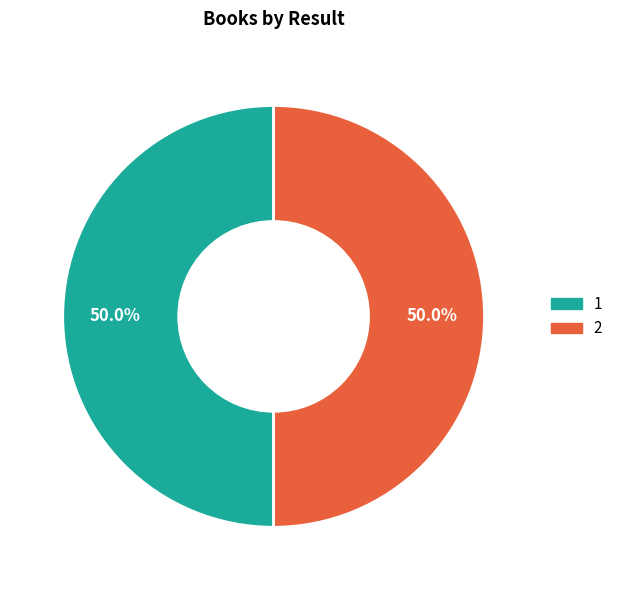

Combined, do 1 and 2 account for over 50%?

Yes